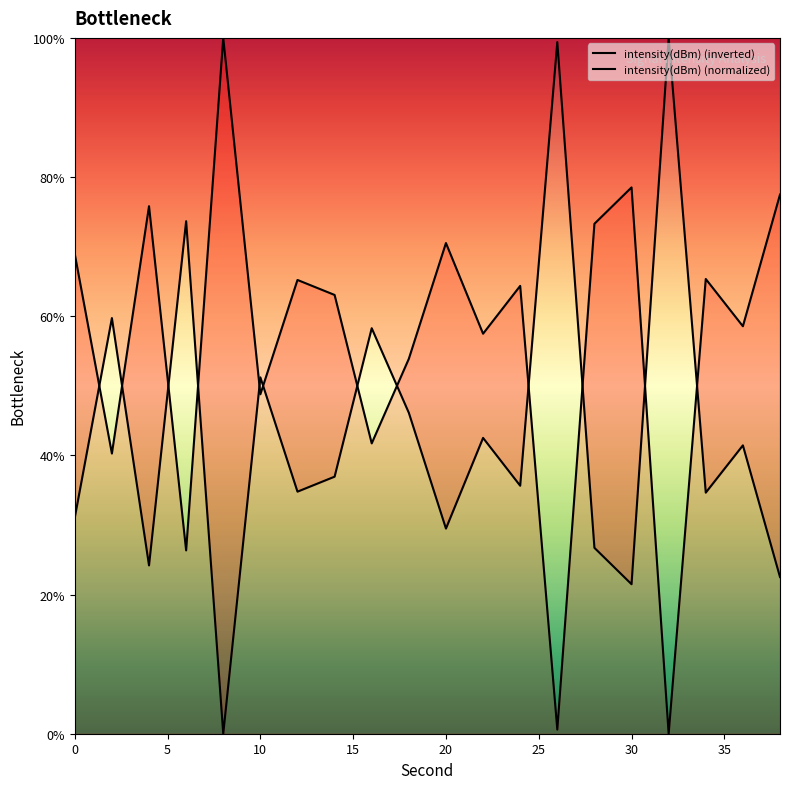

Is the value of intensity(dBm) (normalized) at 10 greater than the value of intensity(dBm) (inverted) at 16?

No